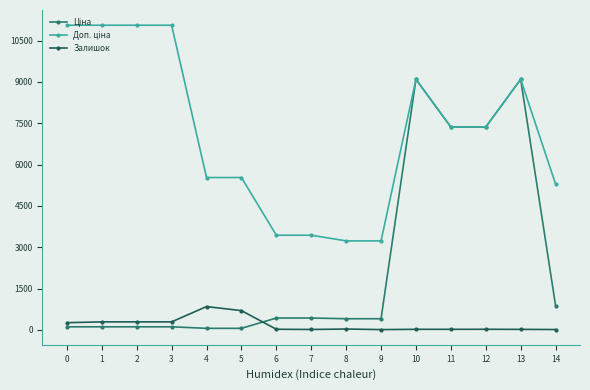

What is the maximum value shown in the chart?

11055.0